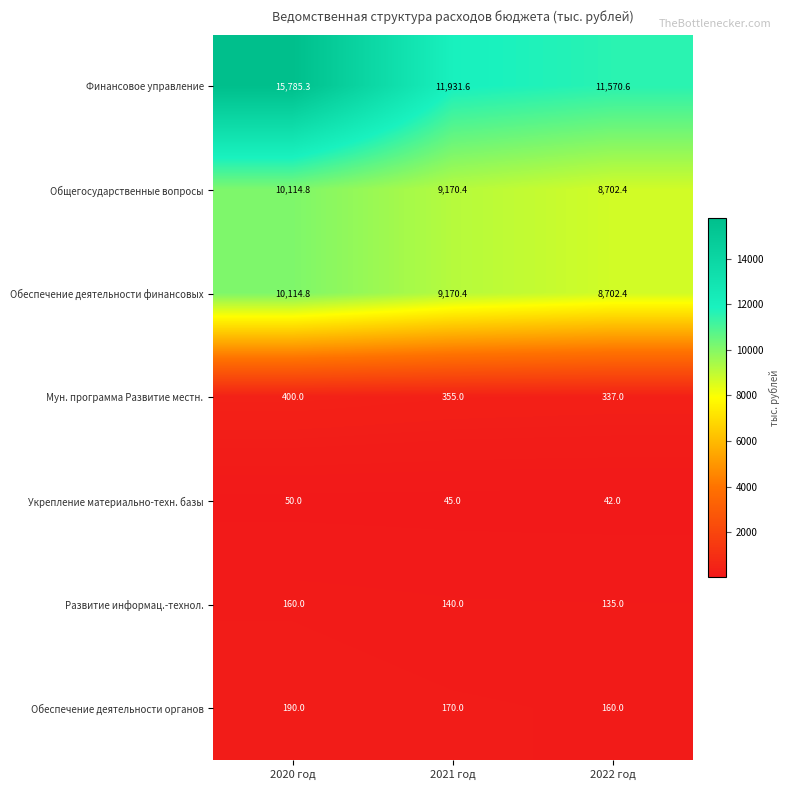

Count the number of categories in the chart.

3